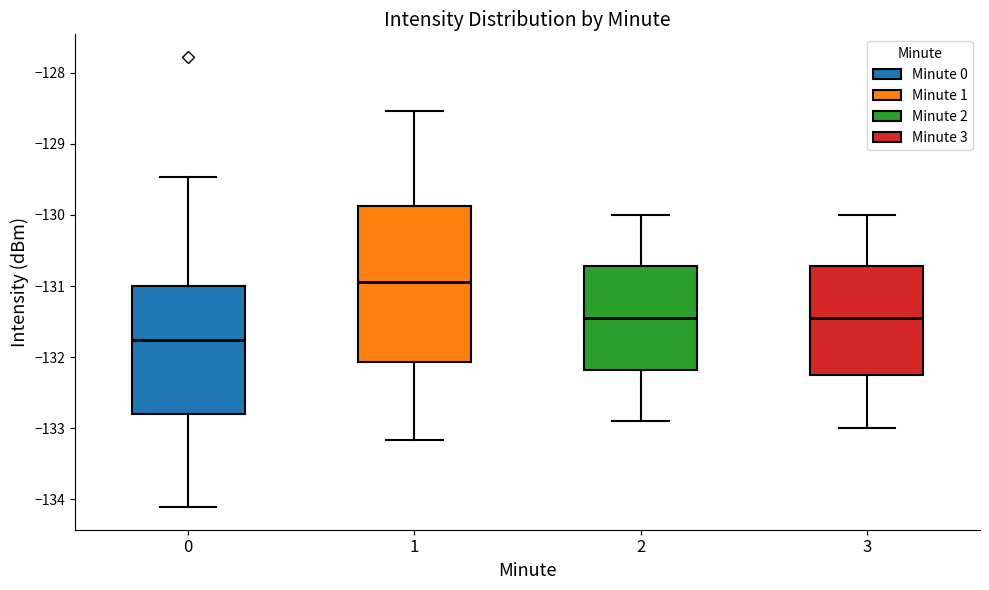

Where does the lower whisker of the box at x = 0 end on the y-axis? The values are not printed on the chart, so give them approximately, as read against the axis.

-134.1